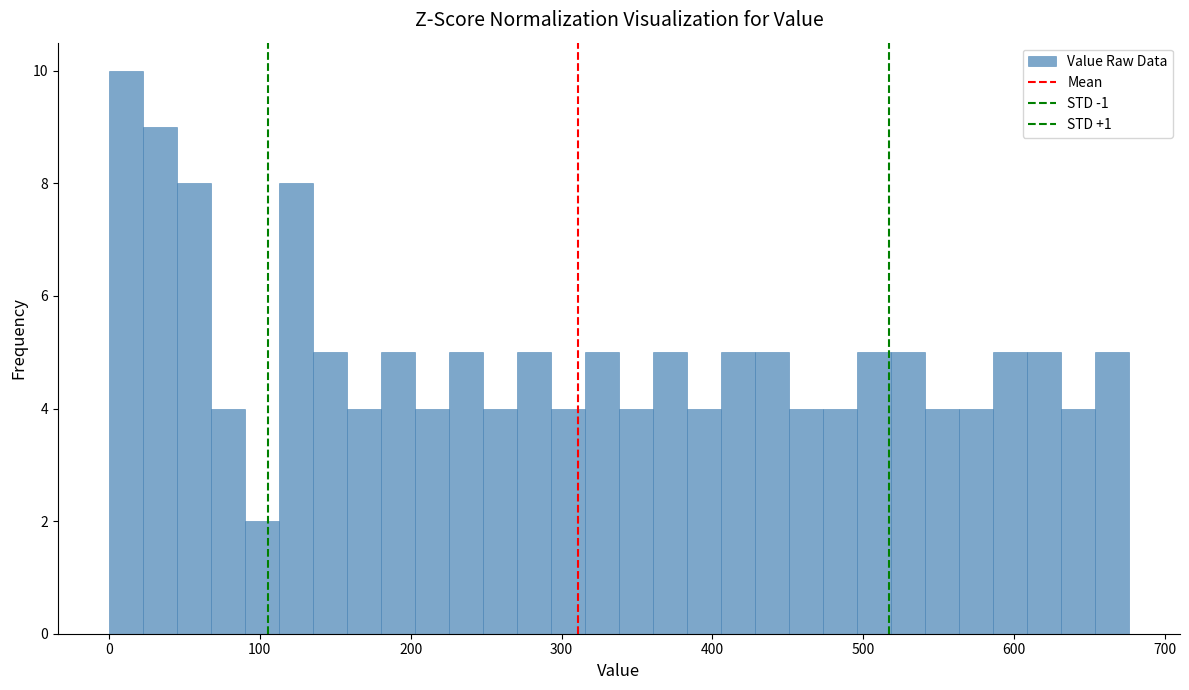

Around what value on the x-axis is the tallest bar? Give the approximate position of its centre, as read against the axis.

10